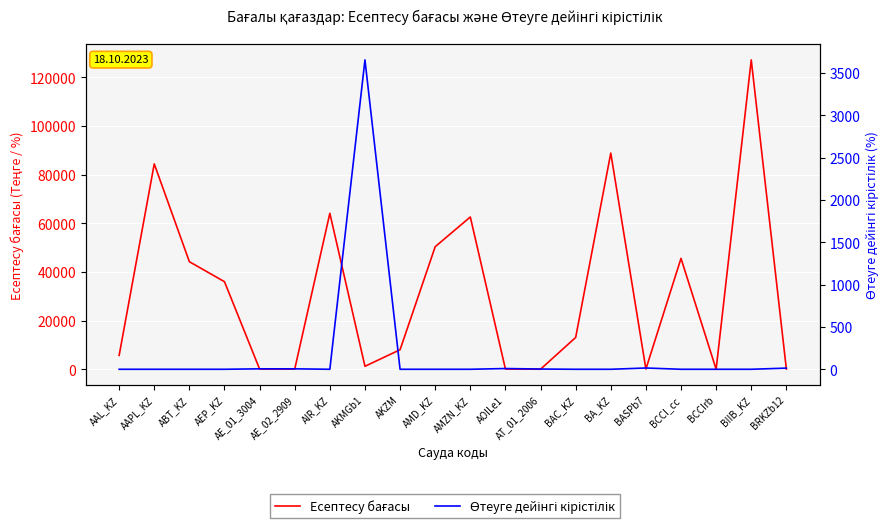

What is the difference between the maximum and minimum values in the Есептесу бағасы series?

127168.3